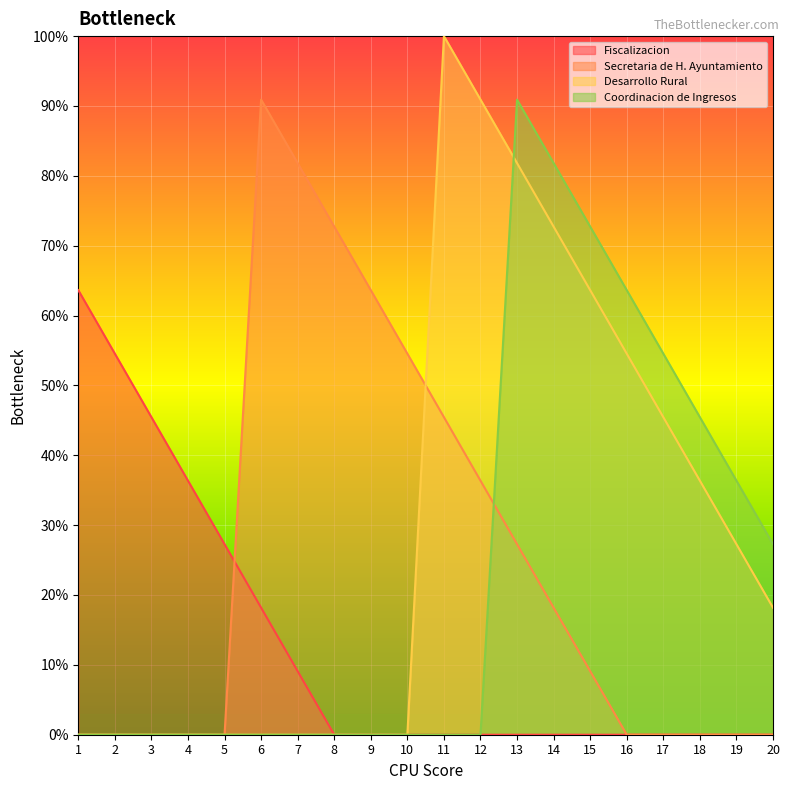

True or false: Coordinacion de Ingresos has a value of 45.5 at 18.

True